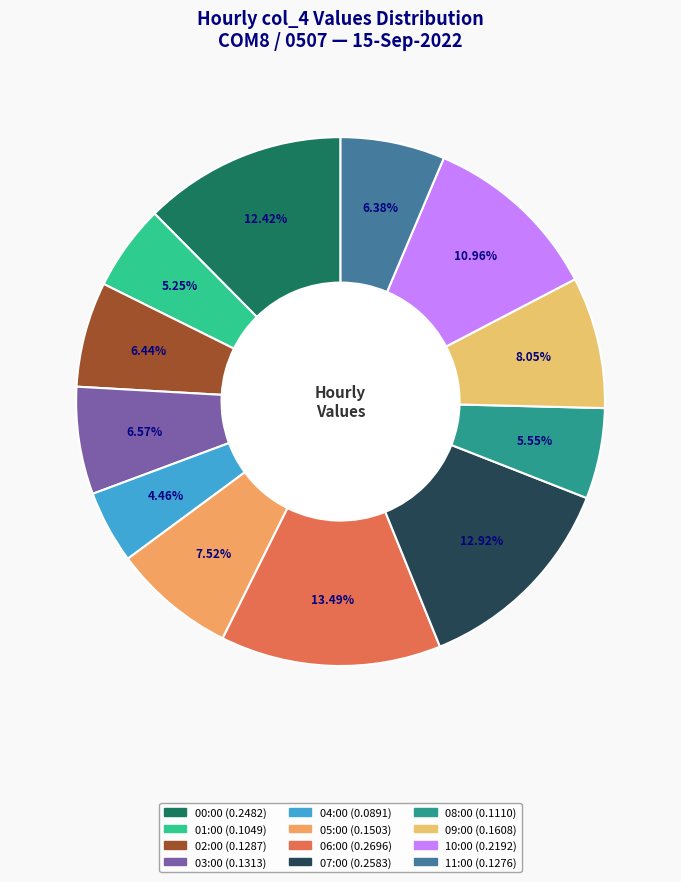

To the nearest percent, what percentage of the pie is 05:00?

8%